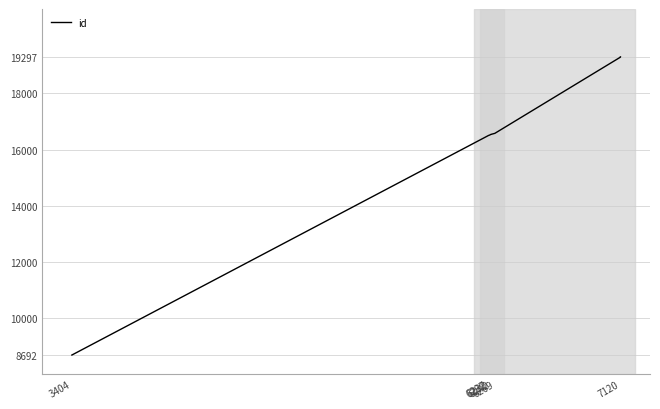

At which category does the chart reach its minimum across all series?

3404